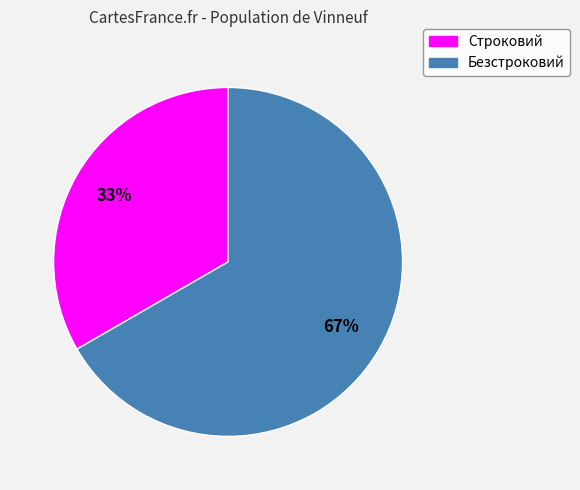

Count the number of slices in the pie.

2